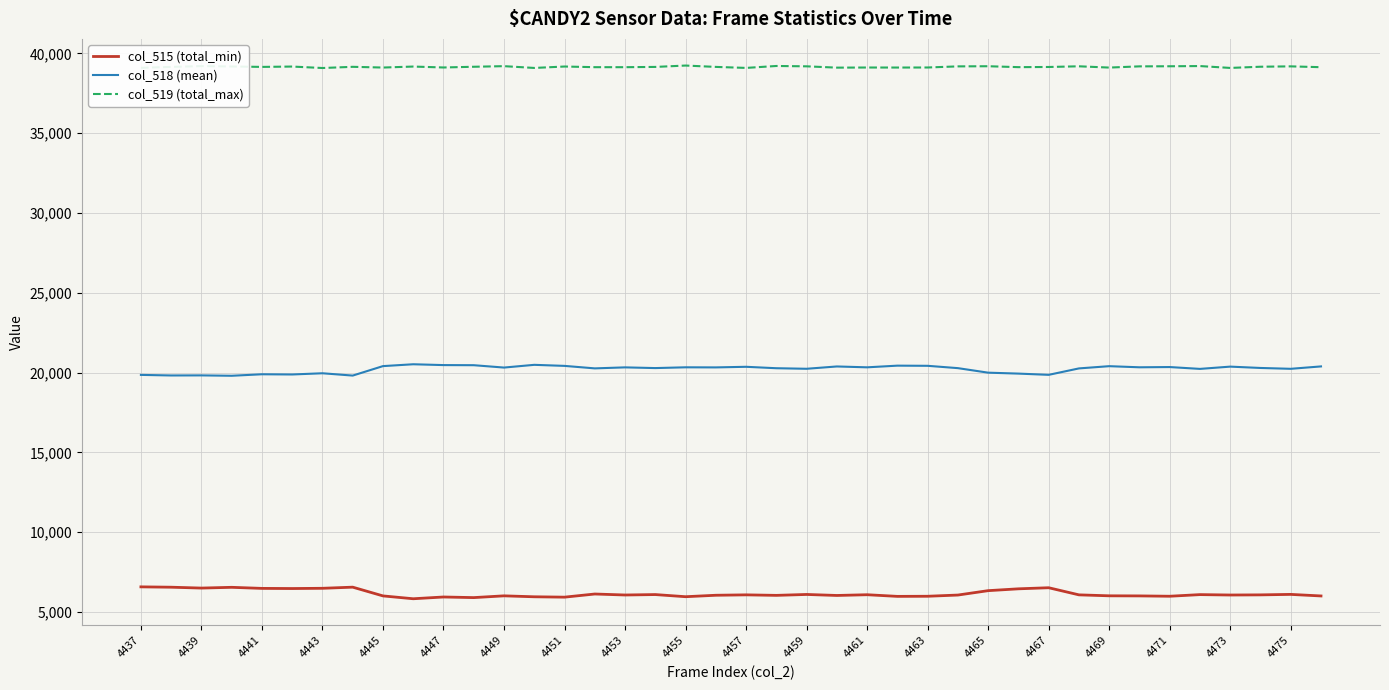

Rank the series by their average value, from lowest to highest.

col_515 (total_min), col_518 (mean), col_519 (total_max)